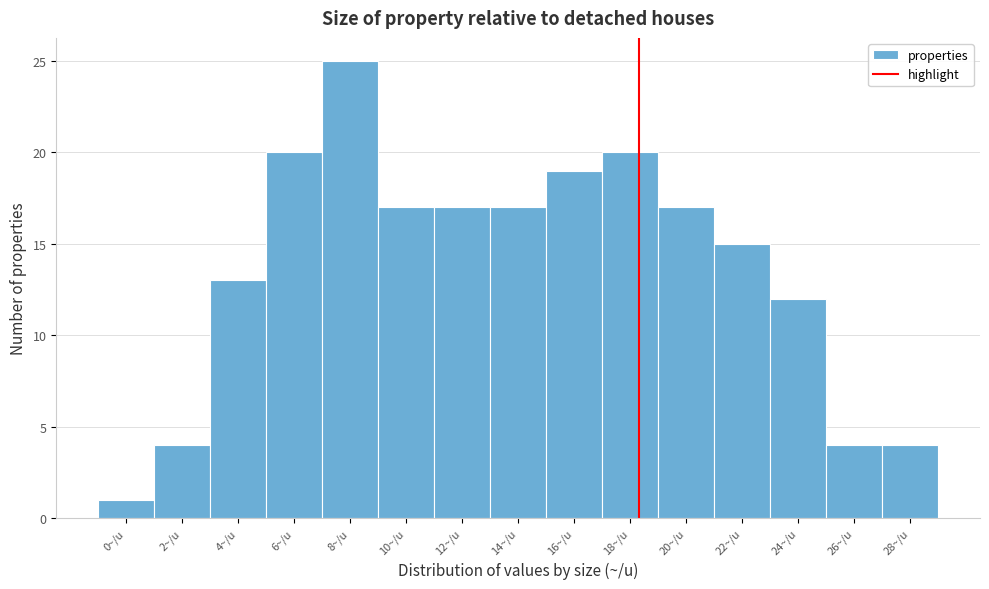

Reading left to right, extract all data points from this chart.

0~/u=1	2~/u=4	4~/u=13	6~/u=20	8~/u=25	10~/u=17	12~/u=17	14~/u=17	16~/u=19	18~/u=20	20~/u=17	22~/u=15	24~/u=12	26~/u=4	28~/u=4